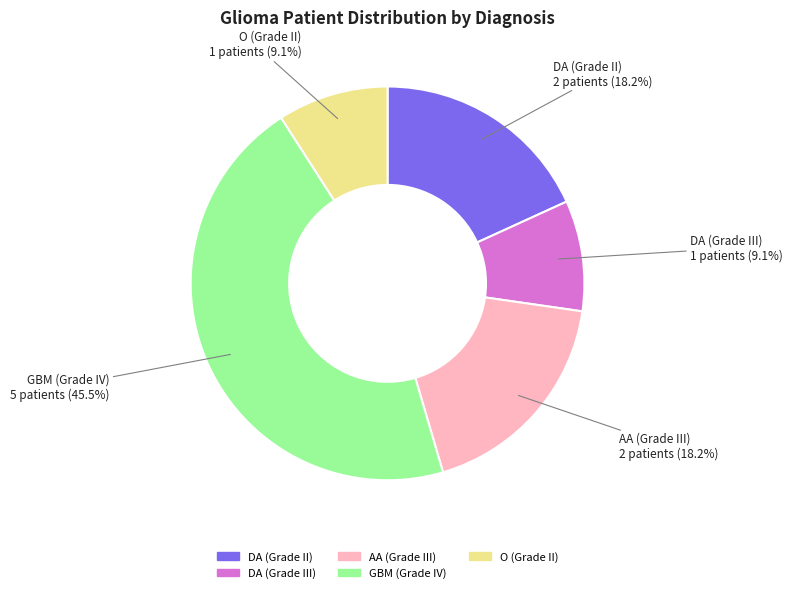

Does any single category account for the majority?

No